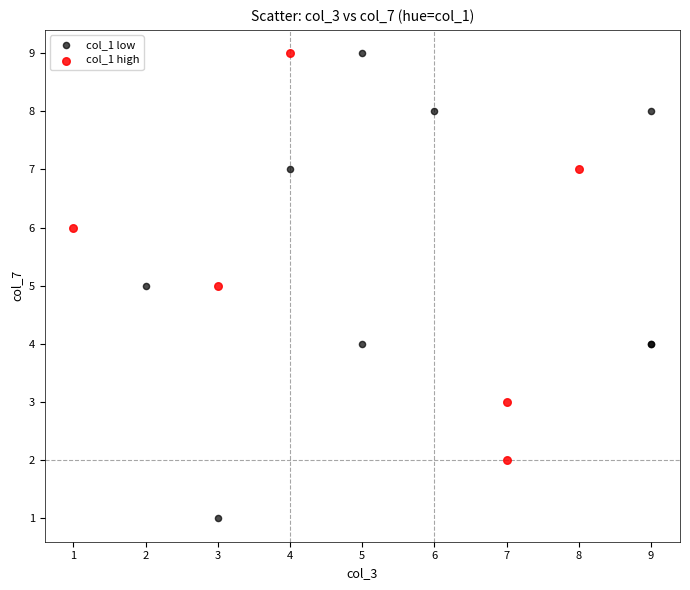

Which series has the largest Y range (max minus min)?

col_1 low